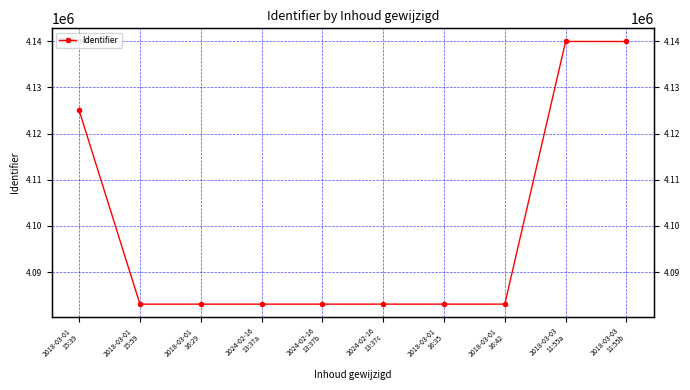

Rank the categories by value from lowest to highest.

2018-03-01
15:59, 2018-03-01
16:29, 2024-02-16
13:37a, 2024-02-16
13:37b, 2024-02-16
13:37c, 2018-03-01
16:35, 2018-03-01
16:42, 2018-03-01
15:39, 2018-03-03
11:55b, 2018-03-03
11:55a